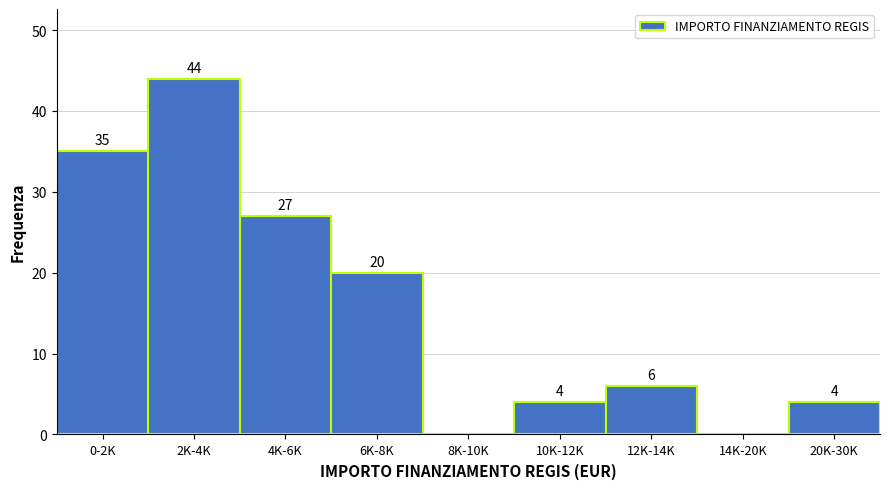

Reading left to right, transcribe all the data shown in this chart.

0-2K=35	2K-4K=44	4K-6K=27	6K-8K=20	8K-10K=0	10K-12K=4	12K-14K=6	14K-20K=0	20K-30K=4